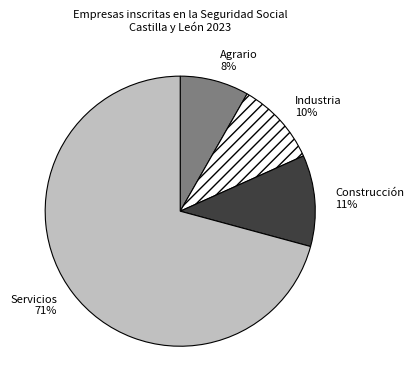

Is it true that Agrario is 8% of the pie?

True